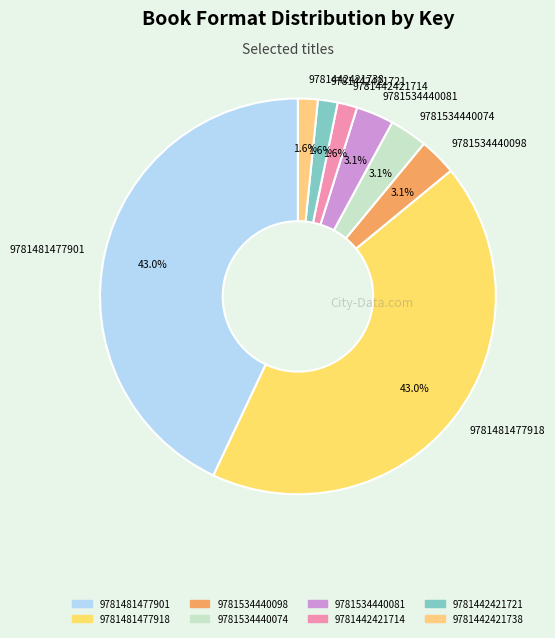

What is the ratio of the value at 9781534440081 to the value at 9781442421738?

1.9